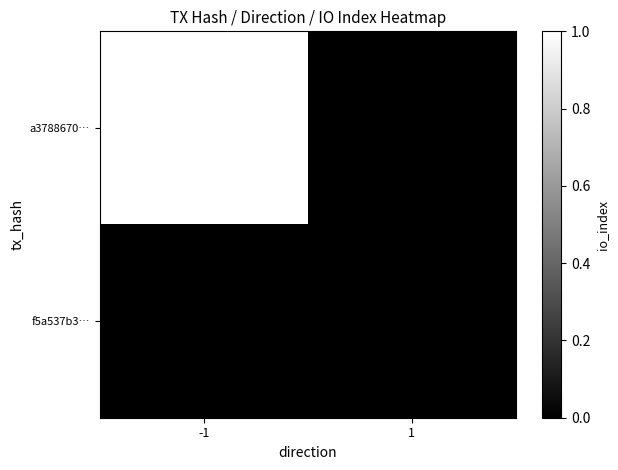

What is the total value across all series at -1?

1